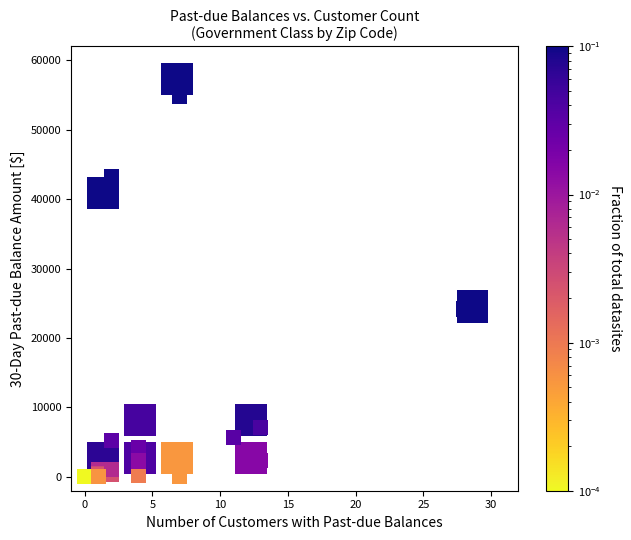

What Y value in the scatter plot is closest to 27384?

24186.6